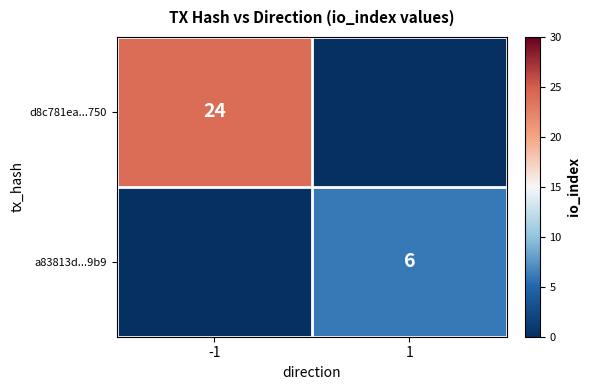

Is it true that a83813d...9b9 equals 6 at 1?

True